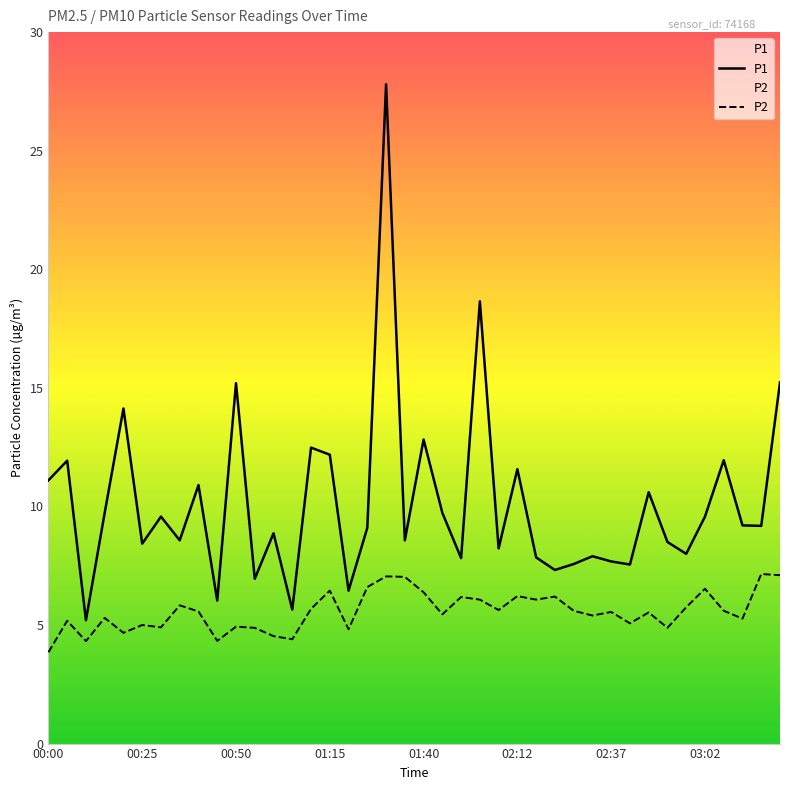

What position from the left is 16?

17